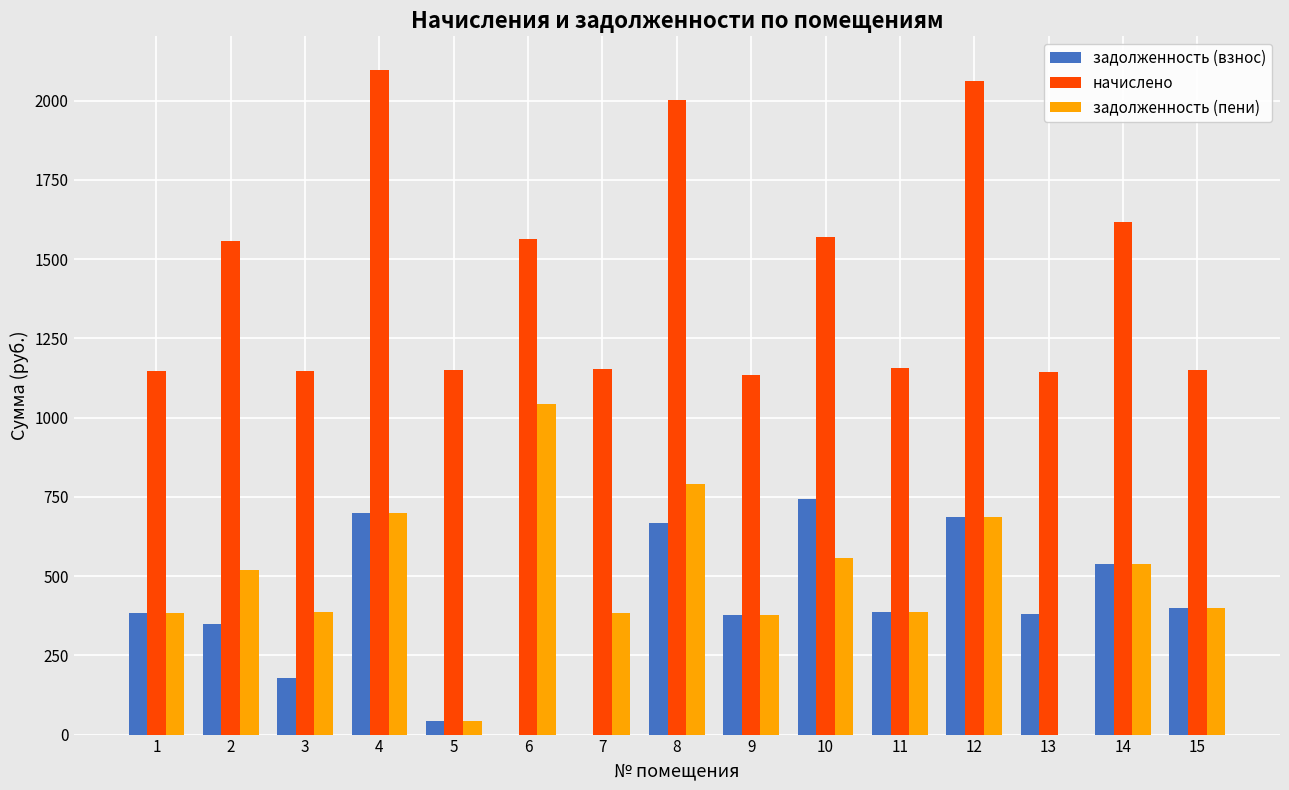

Is the value of задолженность (пени) at 6 greater than the value of начислено at 1?

No